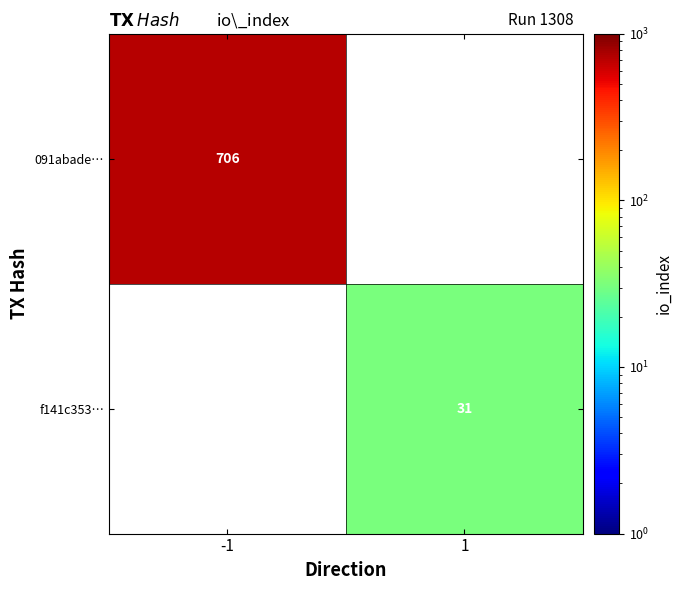

The value of 091abade… at -1 is 706. True or false?

True